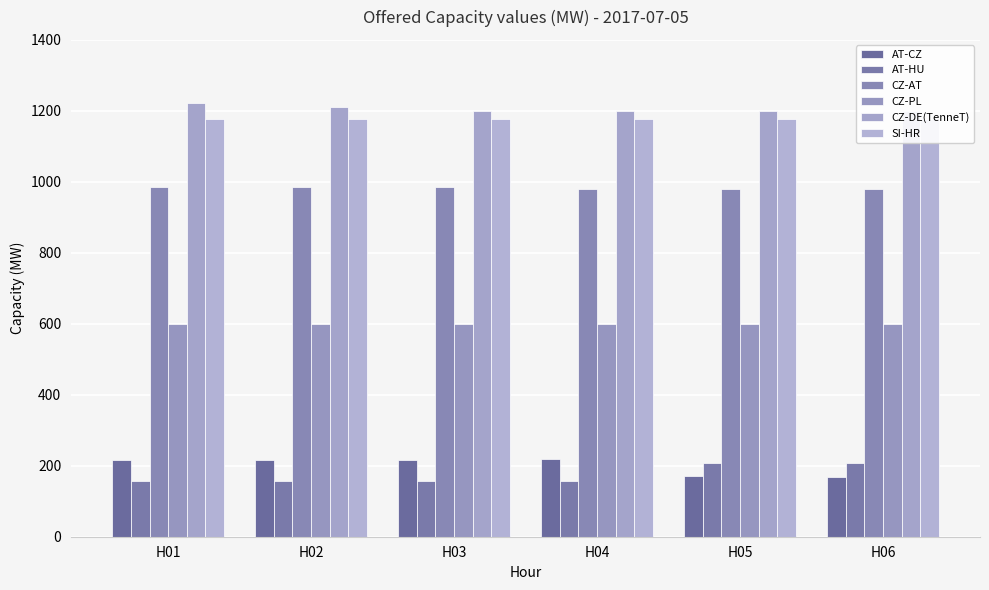

Rank the series by their maximum value, from lowest to highest.

AT-HU, AT-CZ, CZ-PL, CZ-AT, SI-HR, CZ-DE(TenneT)